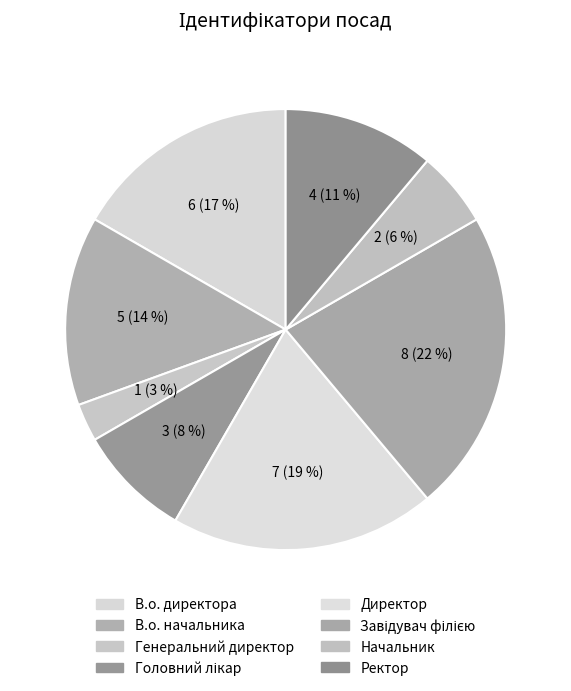

True or false: Начальник accounts for 6% of the total.

True